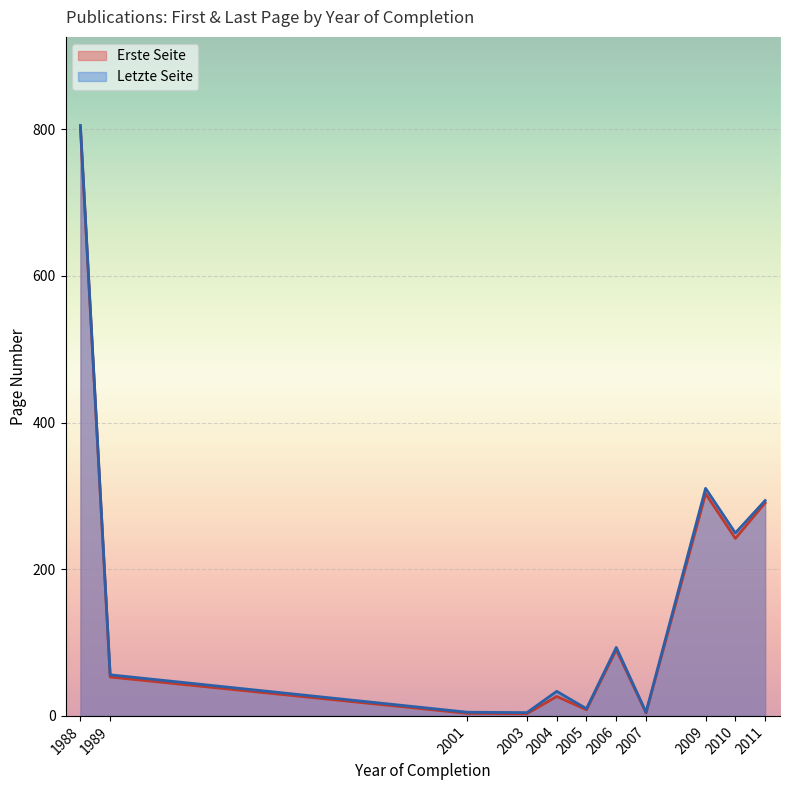

At which label is Erste Seite closest to 402?

2009